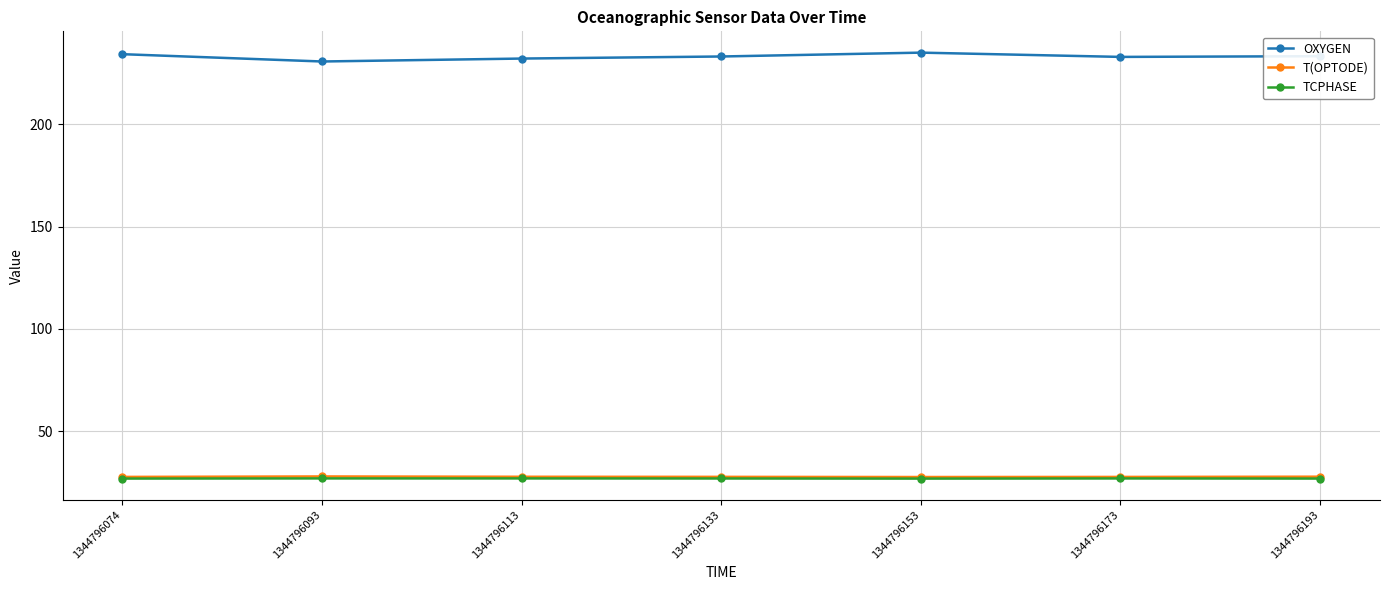

Does the chart have visible grid lines?

Yes